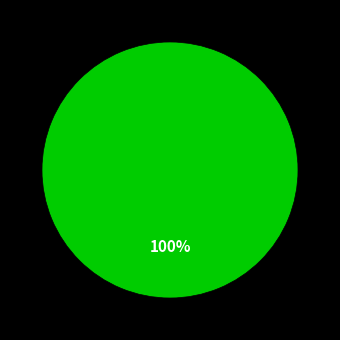

Is there any slice that represents more than half of the pie?

Yes